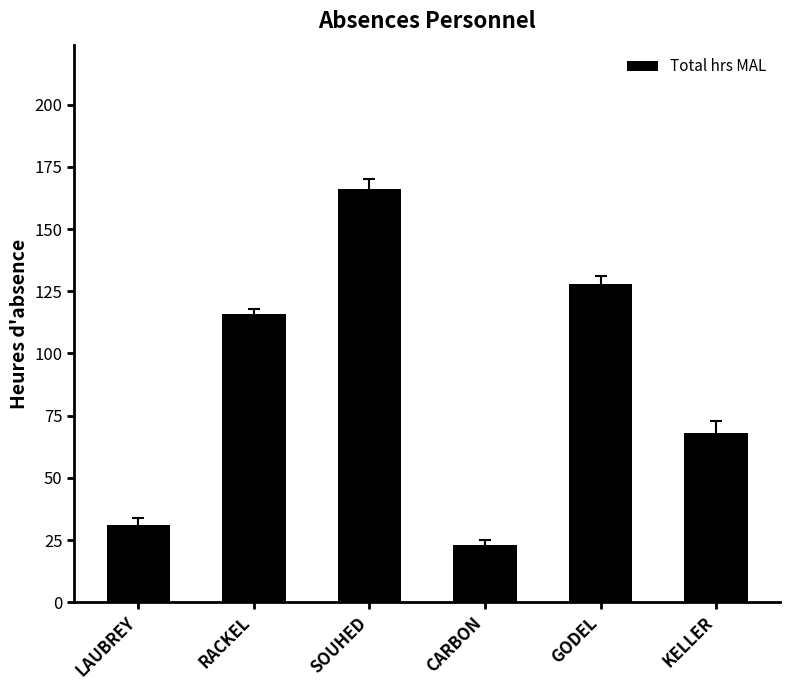

How many data points are less than 116?

3